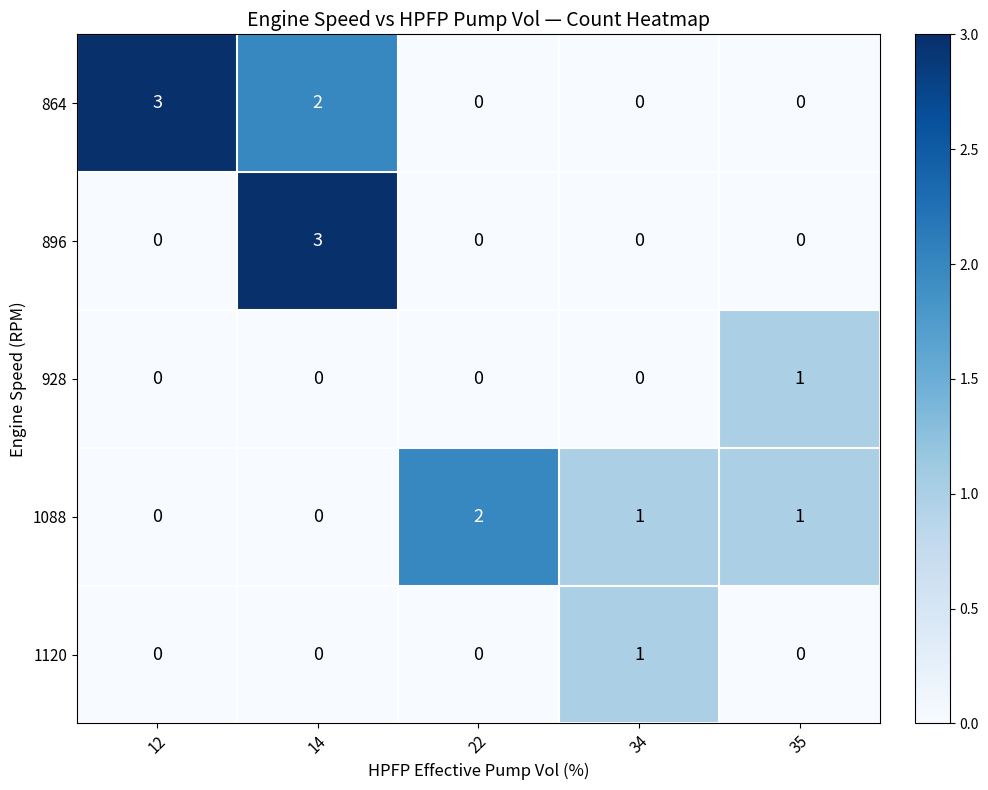

At which category is the sum across all series the highest?

14